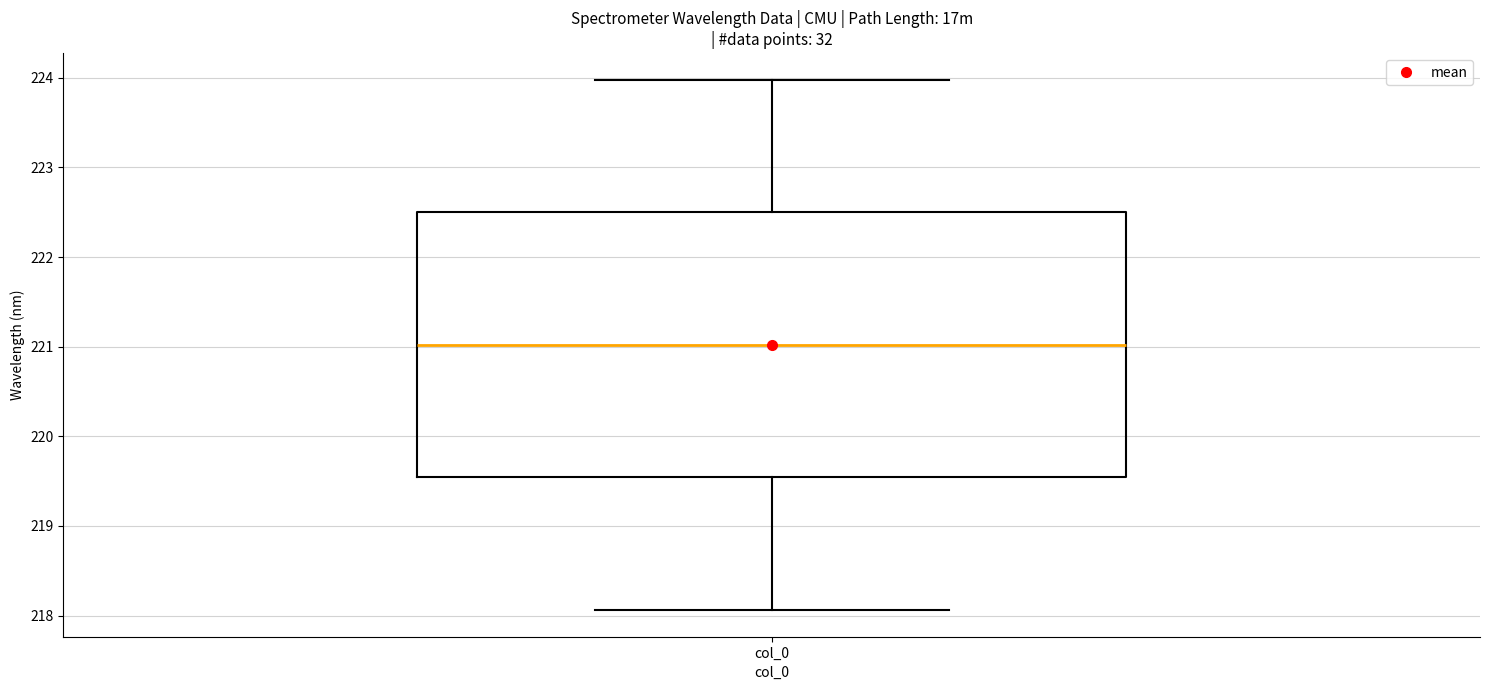

Read this box plot against the y-axis: the position of the median line, the range covered by the box, and the ends of both whiskers. The values are not printed on the chart, so give them approximately, as read against the axis.

median 221.0, box 219.5 to 222.5, whiskers 218.1 to 224.0